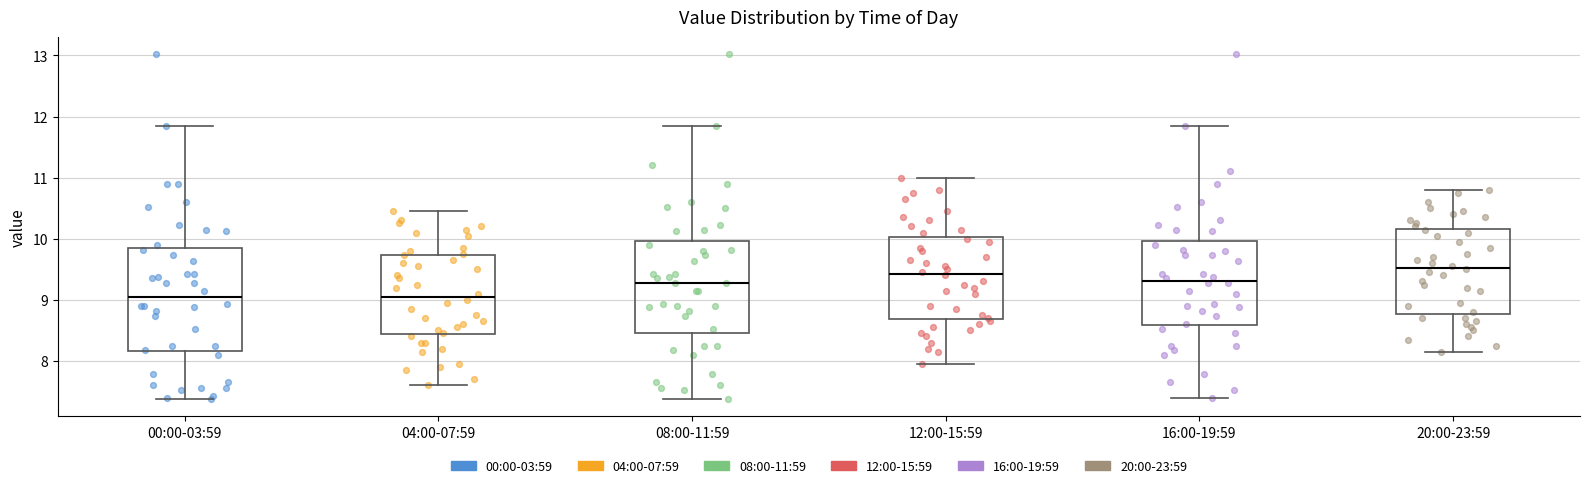

Reading left to right, read every box against the y-axis: the position of its median line, the range the box covers, and the ends of its whiskers. The values are not printed on the chart, so give them approximately, as read against the axis.

00:00-03:59: median 9.0, box 8.2 to 9.8, whiskers 7.4 to 11.9
04:00-07:59: median 9.1, box 8.4 to 9.7, whiskers 7.6 to 10.5
08:00-11:59: median 9.3, box 8.5 to 10.0, whiskers 7.4 to 11.9
12:00-15:59: median 9.4, box 8.7 to 10.0, whiskers 8.0 to 11.0
16:00-19:59: median 9.3, box 8.6 to 10.0, whiskers 7.4 to 11.9
20:00-23:59: median 9.5, box 8.8 to 10.2, whiskers 8.2 to 10.8